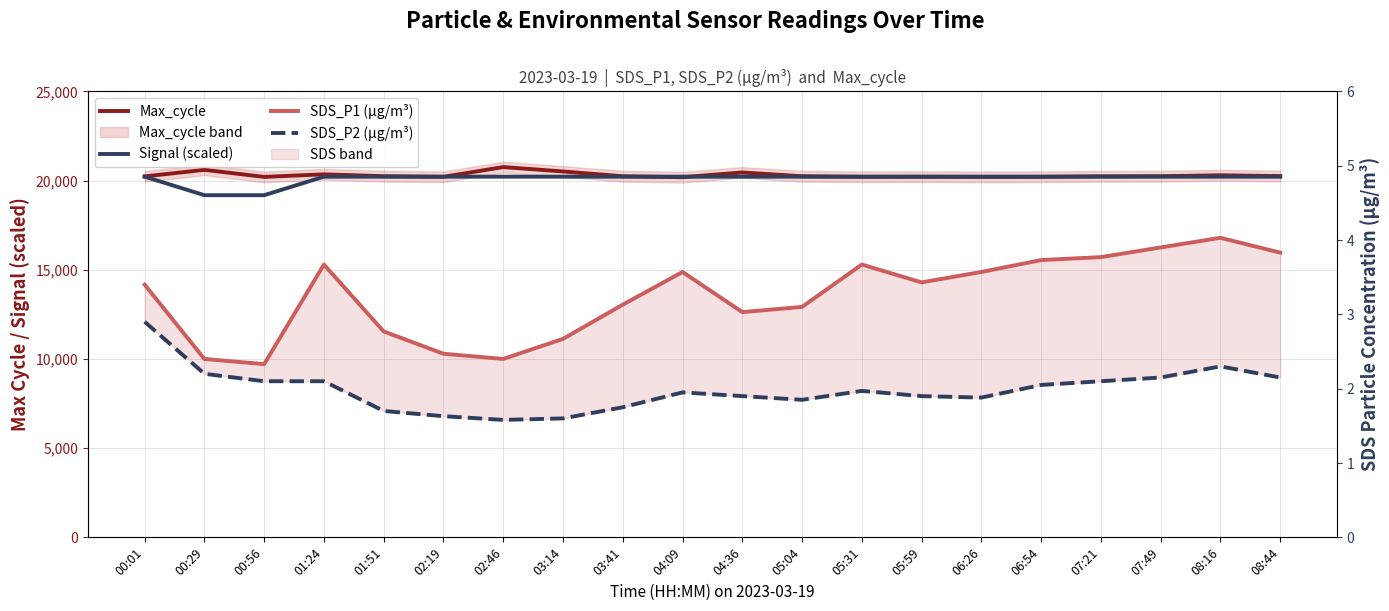

What is the approximate value of Max_cycle at 05:31?

20208.0